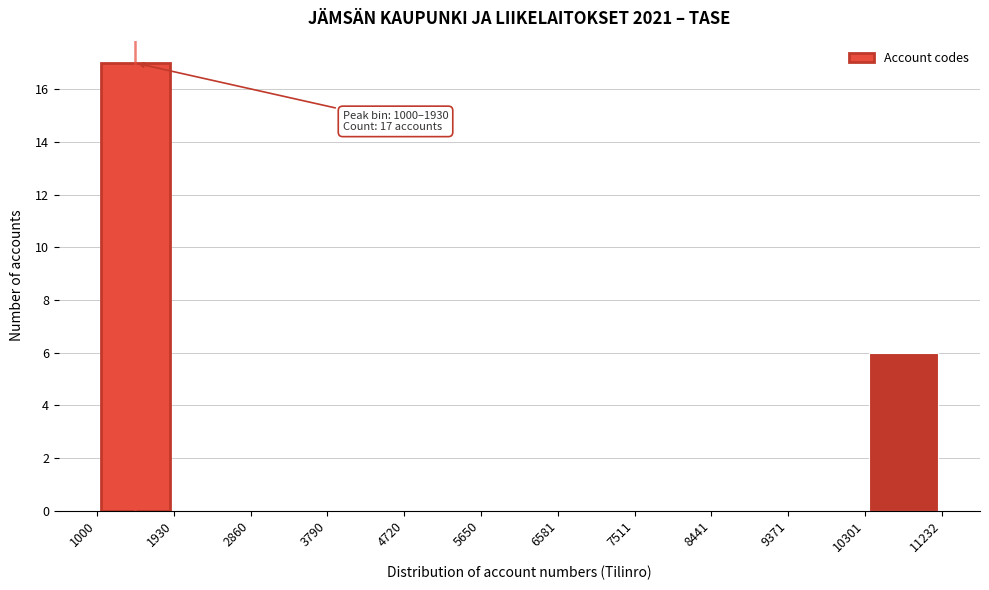

Which range on the x-axis has the tallest bar?

1000 to 1930